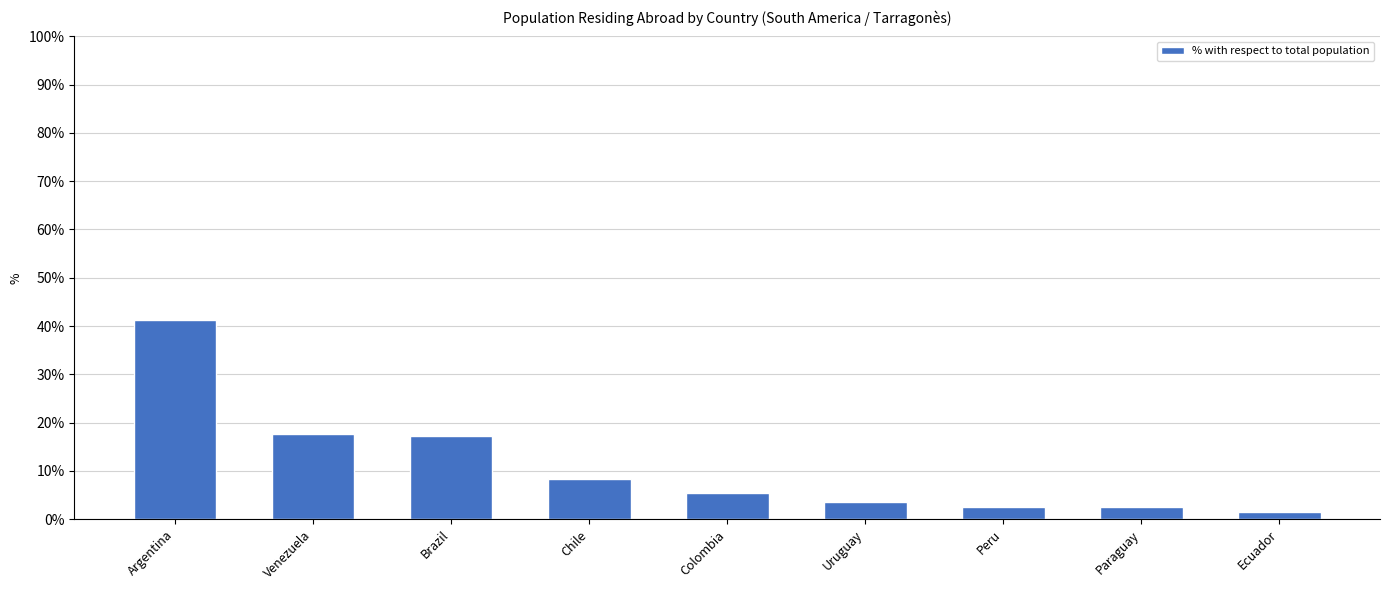

How many values exceed 5?

5